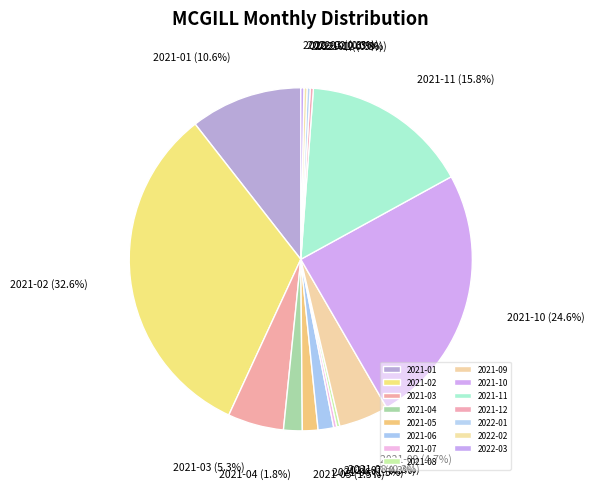

Approximately how many times larger is the value at 2022-01 compared to 2021-05?

0.2